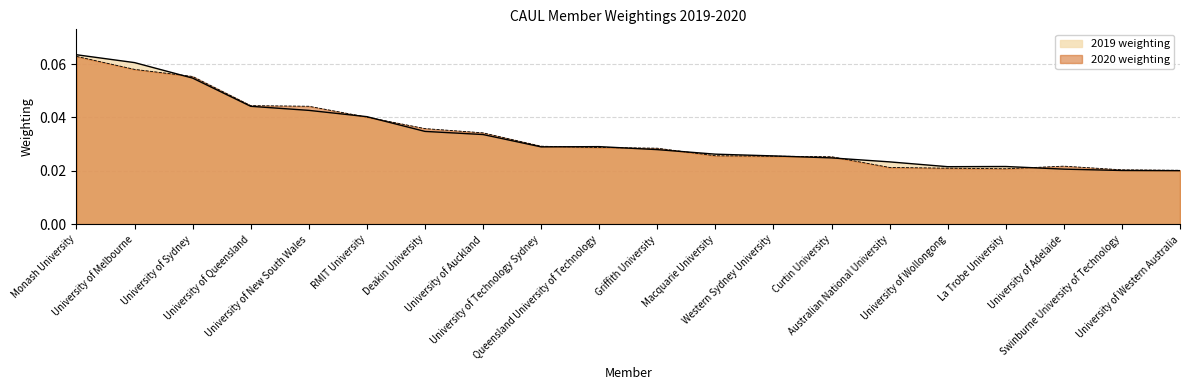

The value of 2020 weighting at University of New South Wales is 0.1. True or false?

False